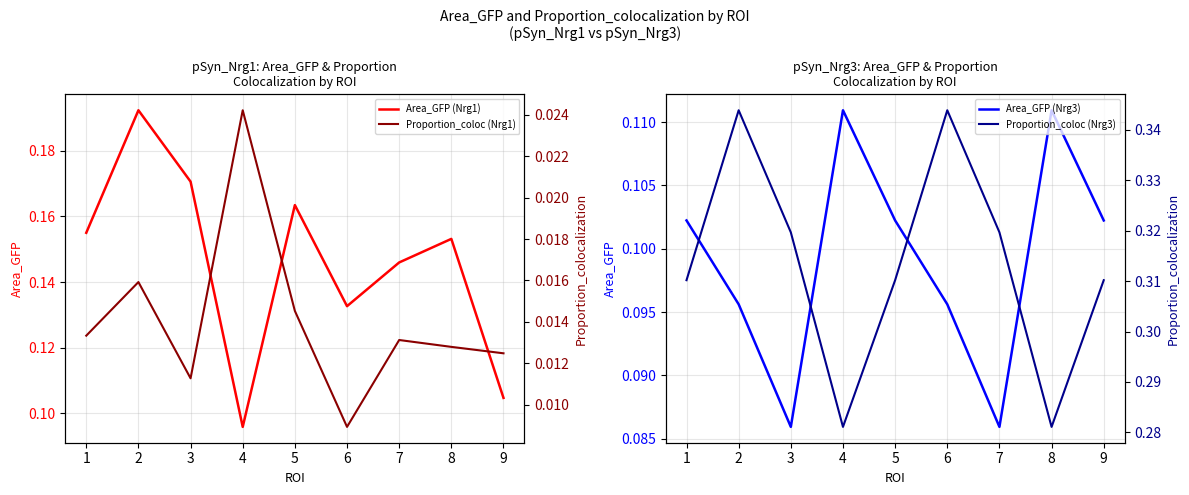

True or false: Proportion_coloc (Nrg3) and Area_GFP (Nrg3) cross at least once.

False